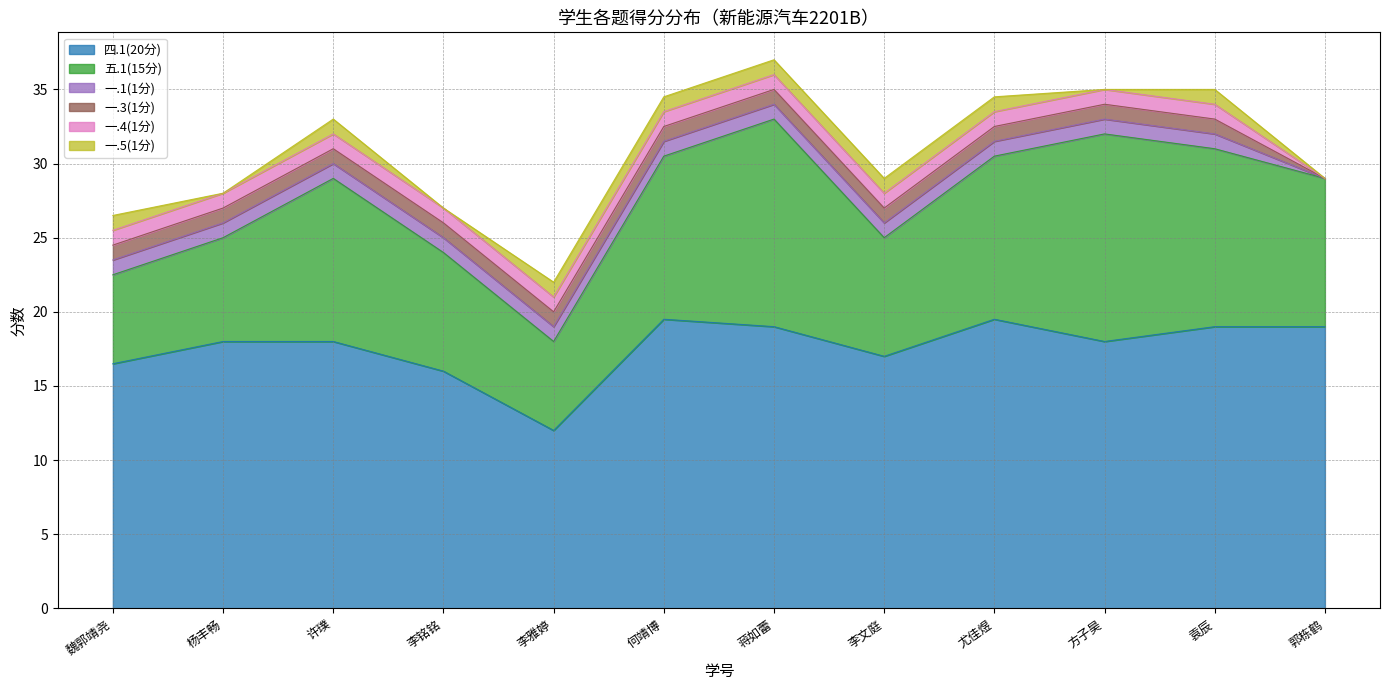

True or false: 一.4(1分) and 一.1(1分) cross at least once.

False